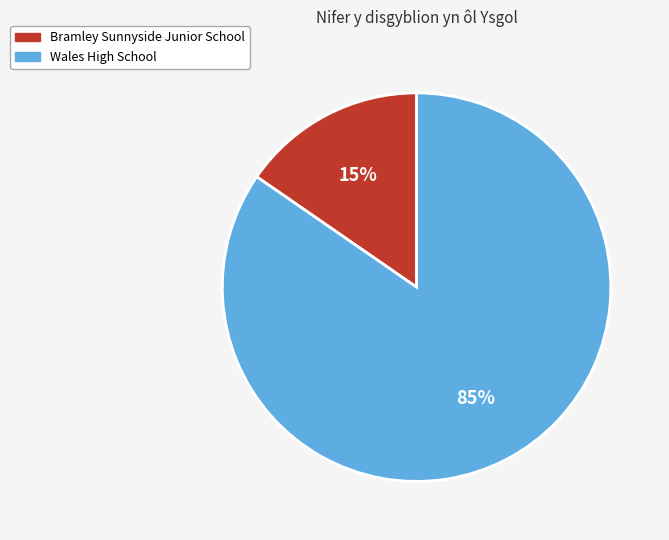

Do Bramley Sunnyside Junior School and Wales High School together represent more than half of the pie?

Yes